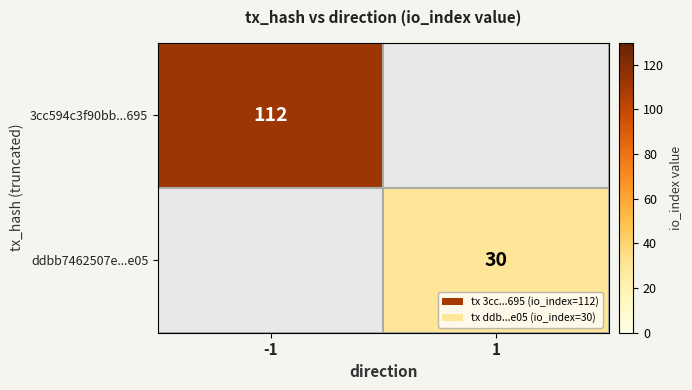

How many distinct data groups are displayed?

2